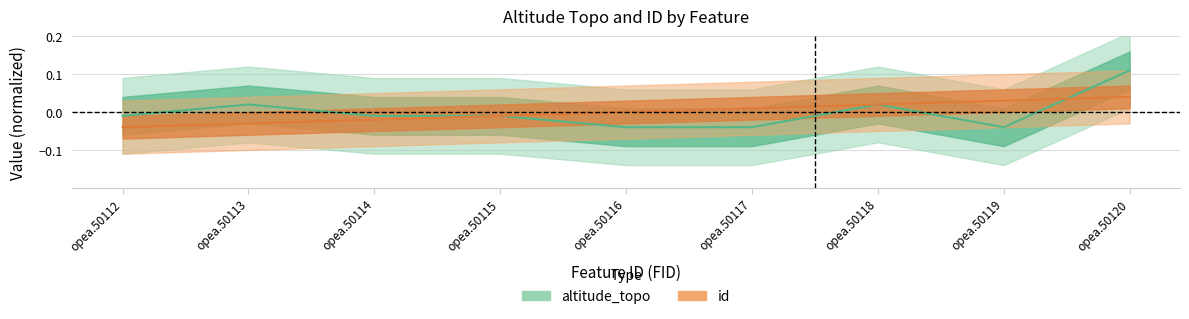

Which category has the lowest value across all series?

opea.50112